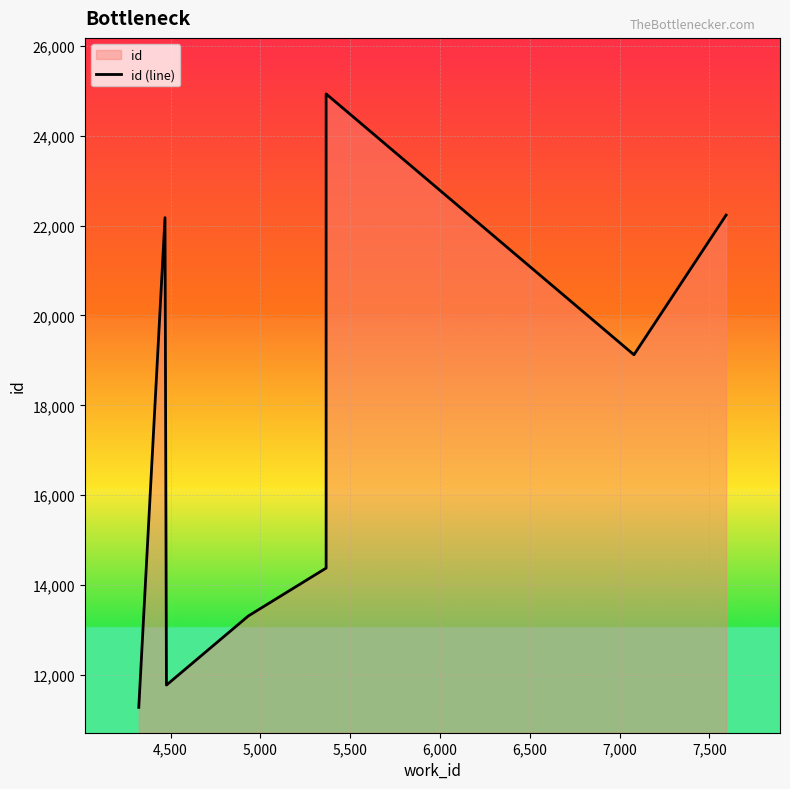

How many data points are less than 19124?

4